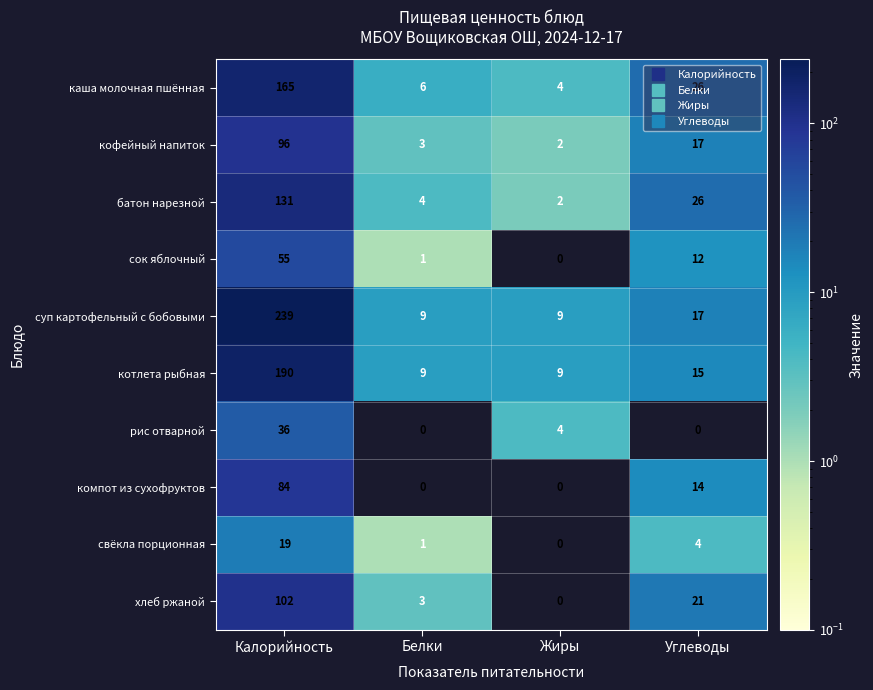

What is the minimum value for суп картофельный с бобовыми?

9